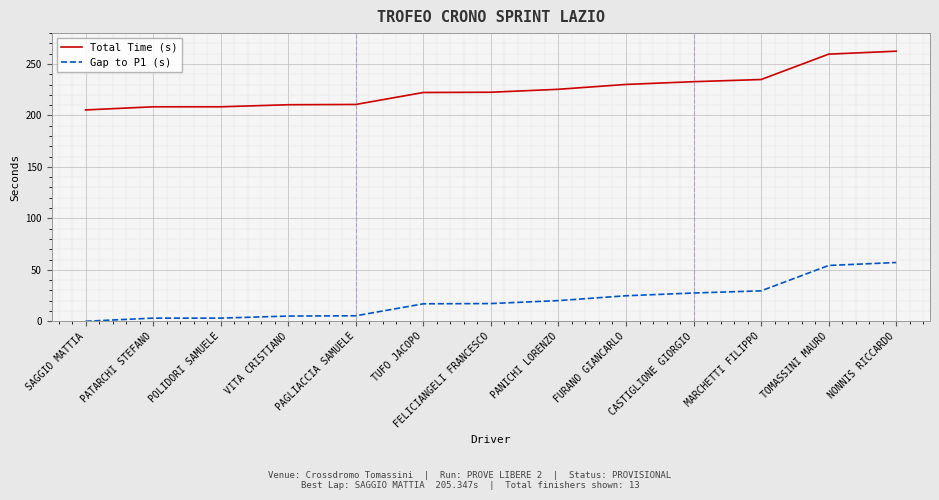

How many lines are shown in the chart?

2